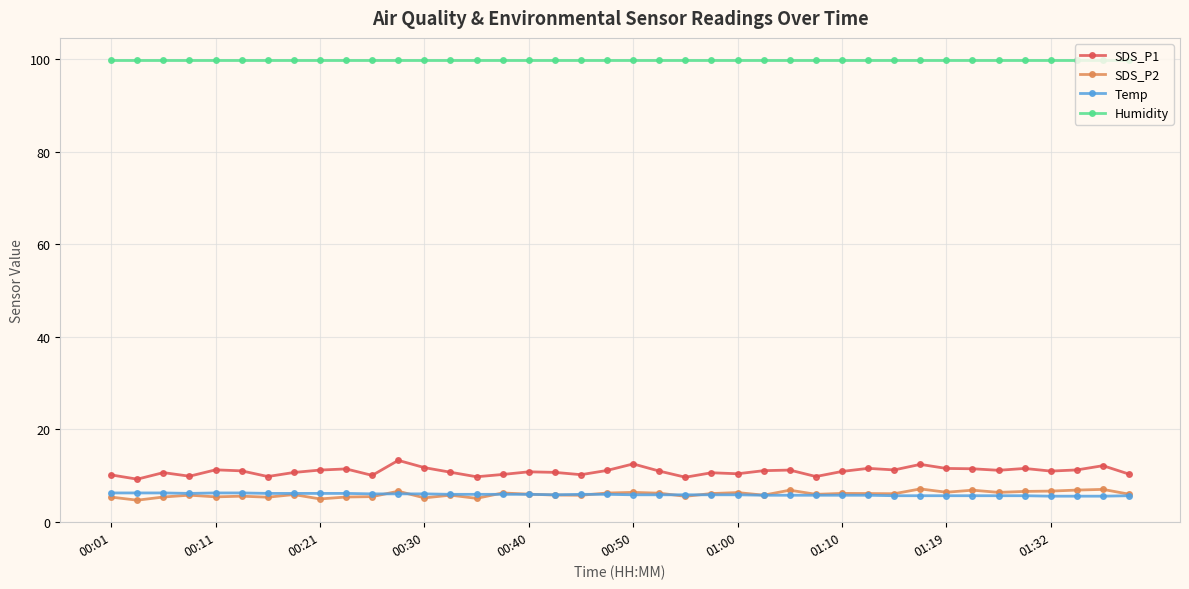

What is the greatest value displayed?

99.9